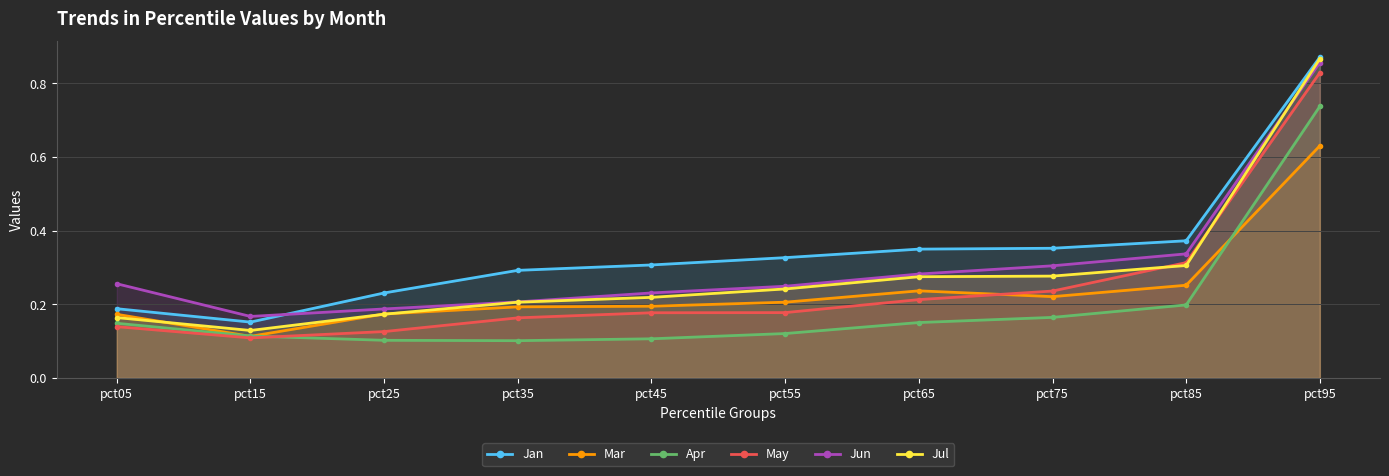

Reading right to left, list all the values displayed in this chart.

Jan: 0.9	0.4	0.4	0.3	0.3	0.3	0.3	0.2	0.2	0.2
Mar: 0.6	0.3	0.2	0.2	0.2	0.2	0.2	0.2	0.1	0.2
Apr: 0.7	0.2	0.2	0.2	0.1	0.1	0.1	0.1	0.1	0.1
May: 0.8	0.3	0.2	0.2	0.2	0.2	0.2	0.1	0.1	0.1
Jun: 0.9	0.3	0.3	0.3	0.2	0.2	0.2	0.2	0.2	0.3
Jul: 0.9	0.3	0.3	0.3	0.2	0.2	0.2	0.2	0.1	0.2